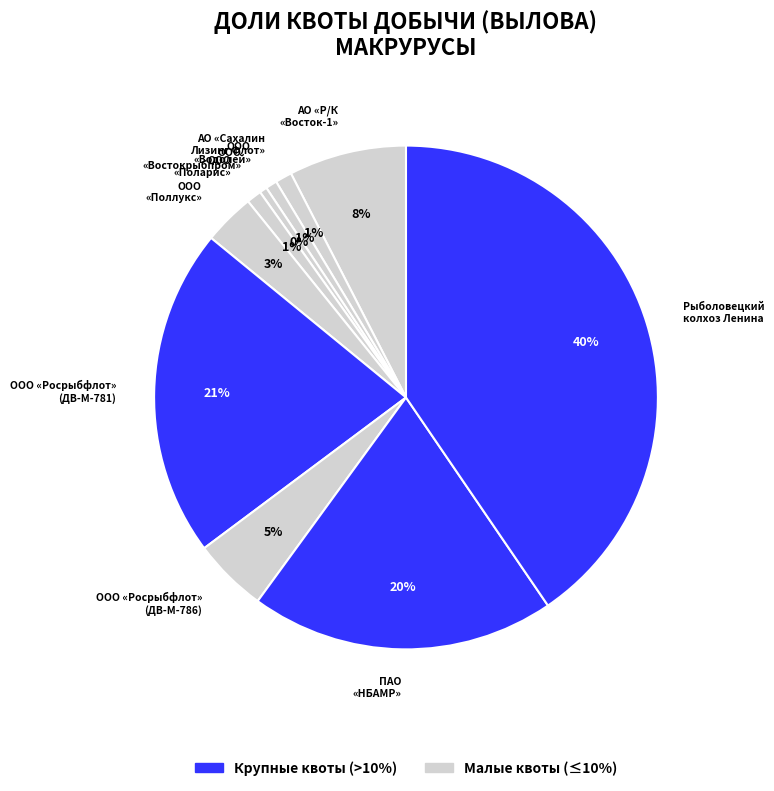

To the nearest percent, what is the average slice percentage?

10%